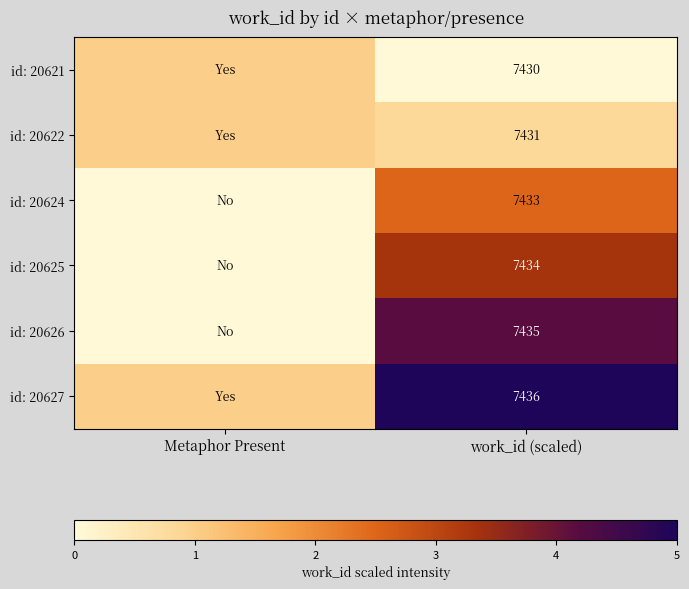

True or false: id: 20622 has a value of 12361 at work_id (scaled).

False